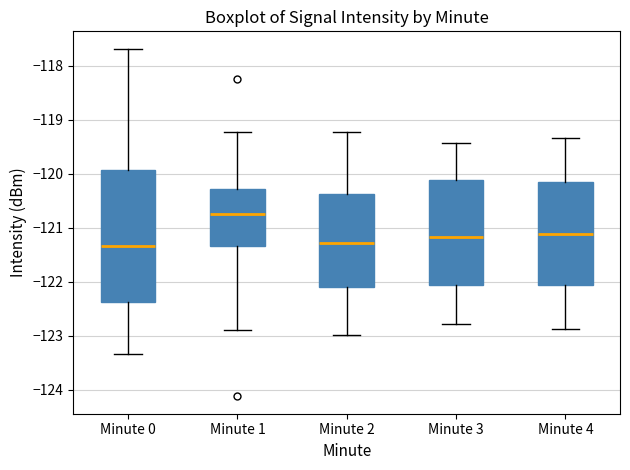

Reading left to right, read every box against the y-axis: the position of its median line, the range the box covers, and the ends of its whiskers. The values are not printed on the chart, so give them approximately, as read against the axis.

Minute 0: median -121.3, box -122.4 to -119.9, whiskers -123.3 to -117.7
Minute 1: median -120.7, box -121.3 to -120.3, whiskers -122.9 to -119.2
Minute 2: median -121.3, box -122.1 to -120.4, whiskers -123.0 to -119.2
Minute 3: median -121.2, box -122.1 to -120.1, whiskers -122.8 to -119.4
Minute 4: median -121.1, box -122.1 to -120.2, whiskers -122.9 to -119.3